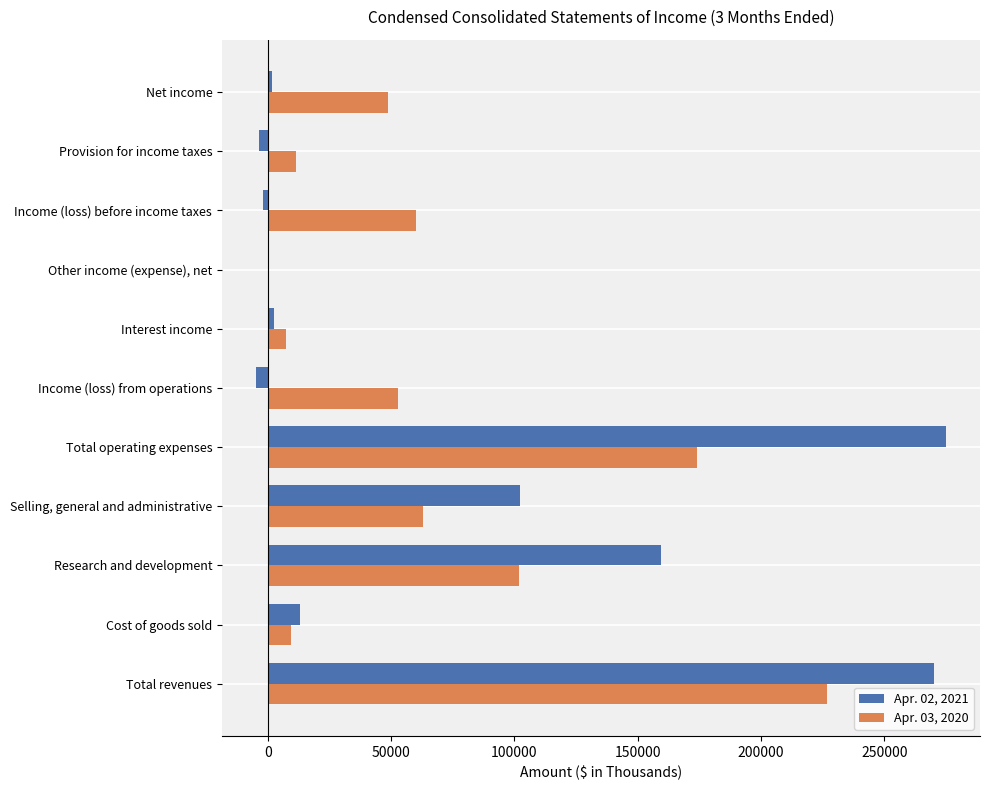

What are all the series names shown in the legend?

Apr. 02, 2021, Apr. 03, 2020